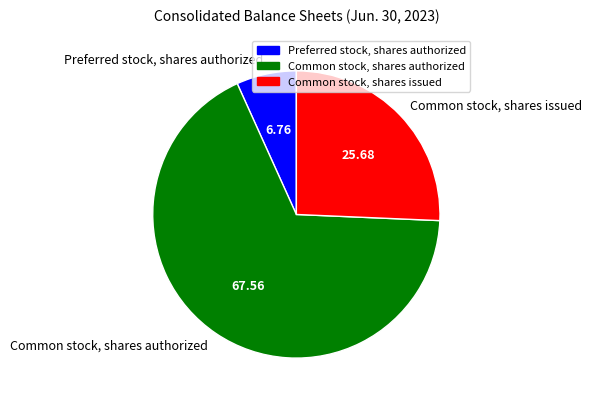

Is Common stock, shares authorized the majority of the pie?

Yes